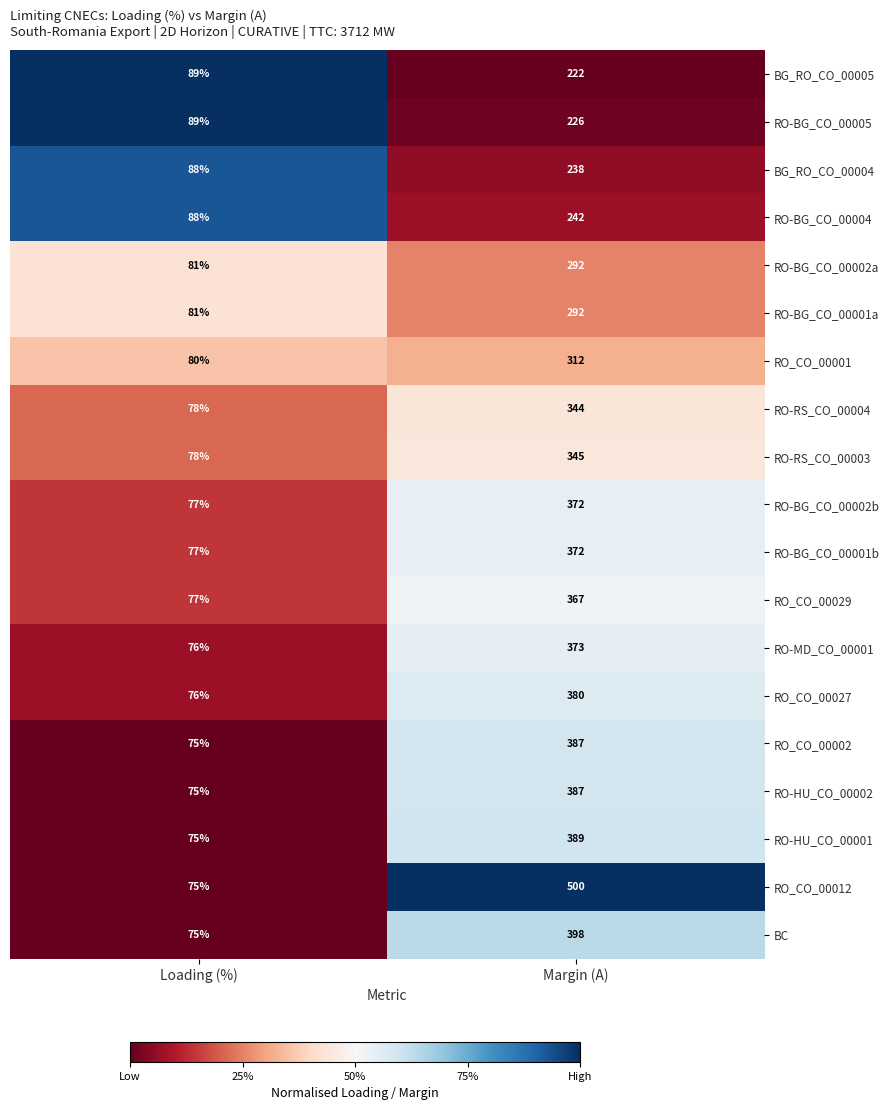

What is the sum of the RO-BG_CO_00005 values at Loading (%) and Margin (A)?

315